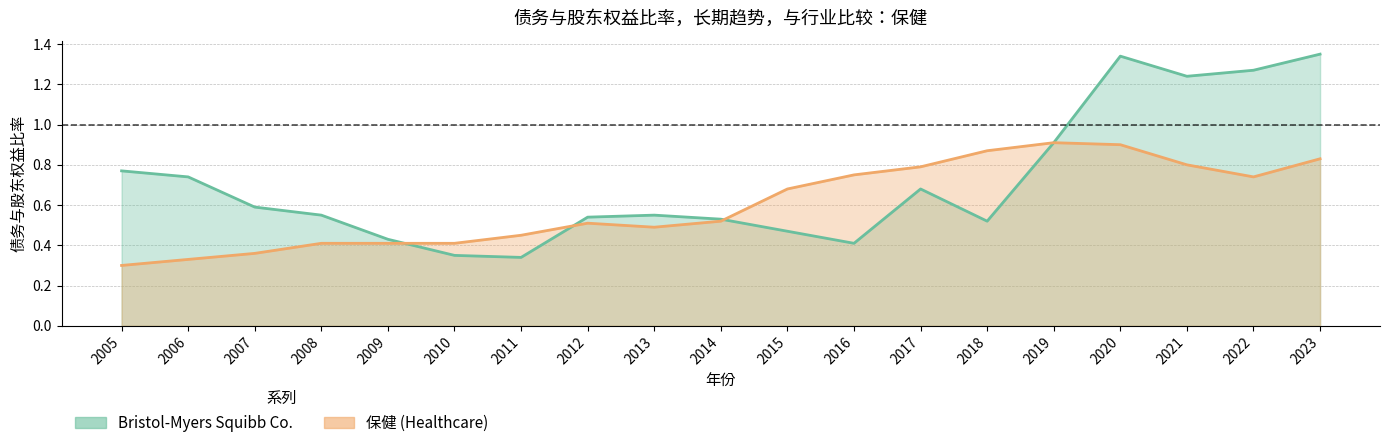

What are all the series names shown in the legend?

Bristol-Myers Squibb Co., 保健